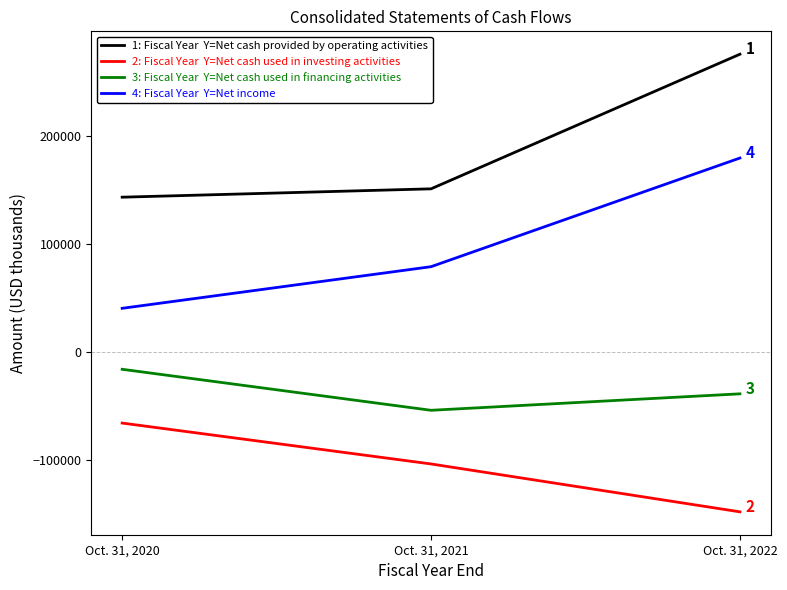

What is the spread (max minus min) of values at Oct. 31, 2020?

208757